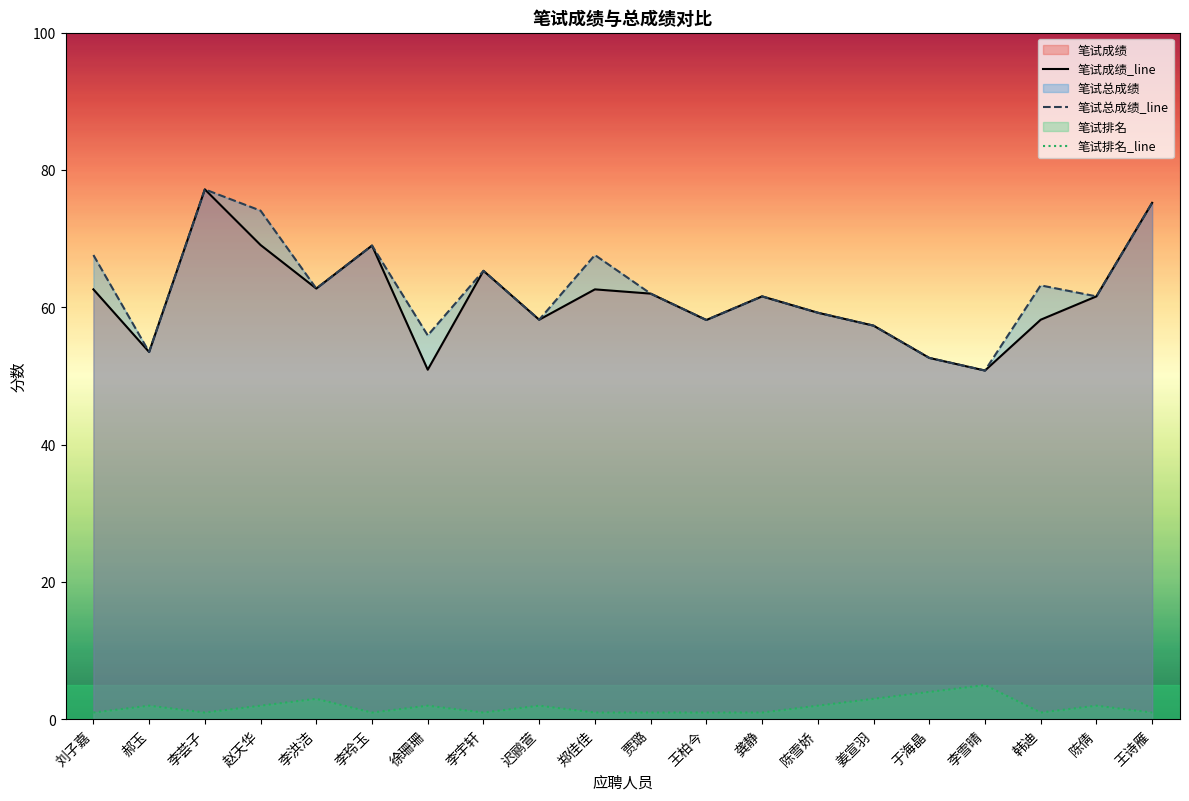

List the labels in order of 笔试排名_line value, largest first.

李雪晴, 于海晶, 李洪洁, 姜宣羽, 郝玉, 赵天华, 徐珊珊, 迟鹂萱, 陈雪娇, 陈倩, 刘子嘉, 李荟子, 李玲玉, 李宇轩, 郑佳佳, 贾璐, 王柏今, 龚静, 韩迪, 王诗雁